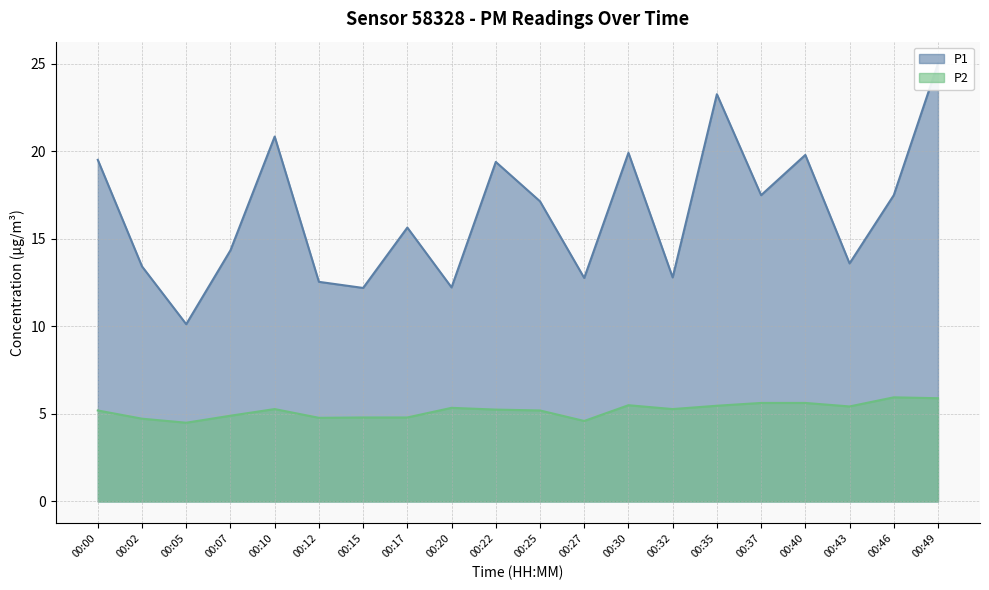

How many series are shown in this chart?

2